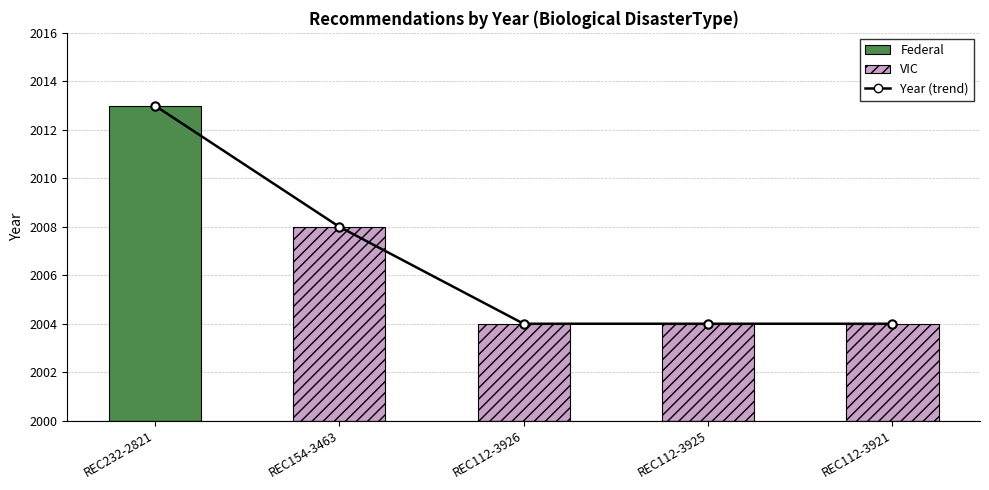

What position from the left is REC232-2821?

1